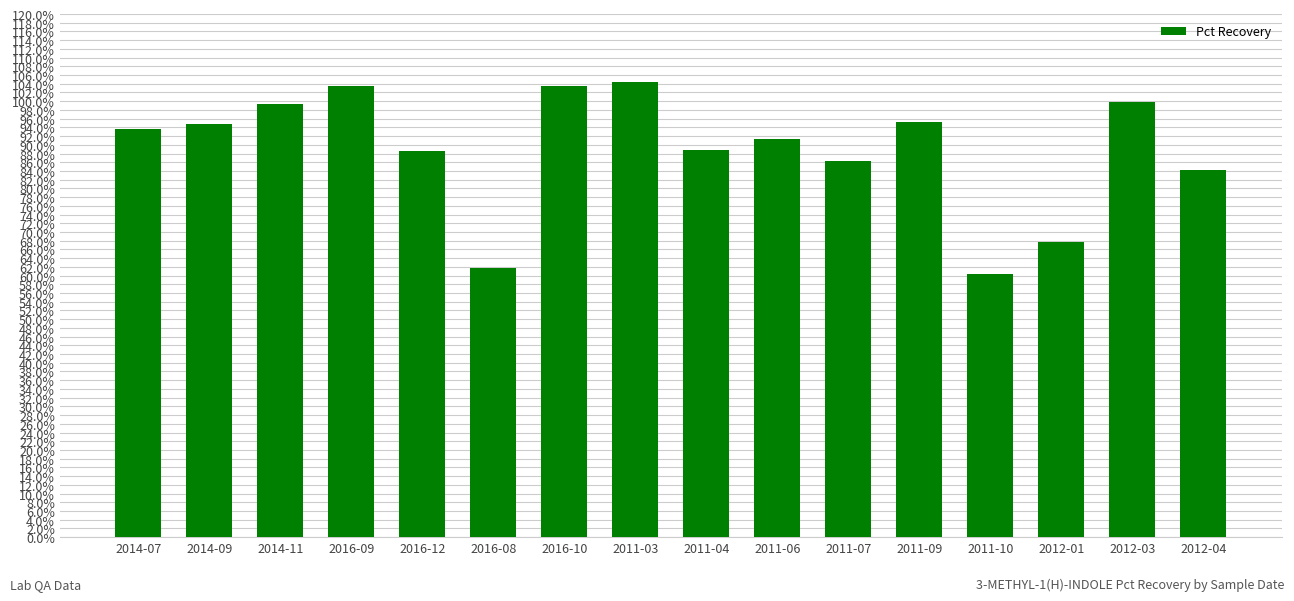

List the labels in order of value, largest first.

2011-03, 2016-09, 2016-10, 2012-03, 2014-11, 2011-09, 2014-09, 2014-07, 2011-06, 2011-04, 2016-12, 2011-07, 2012-04, 2012-01, 2016-08, 2011-10